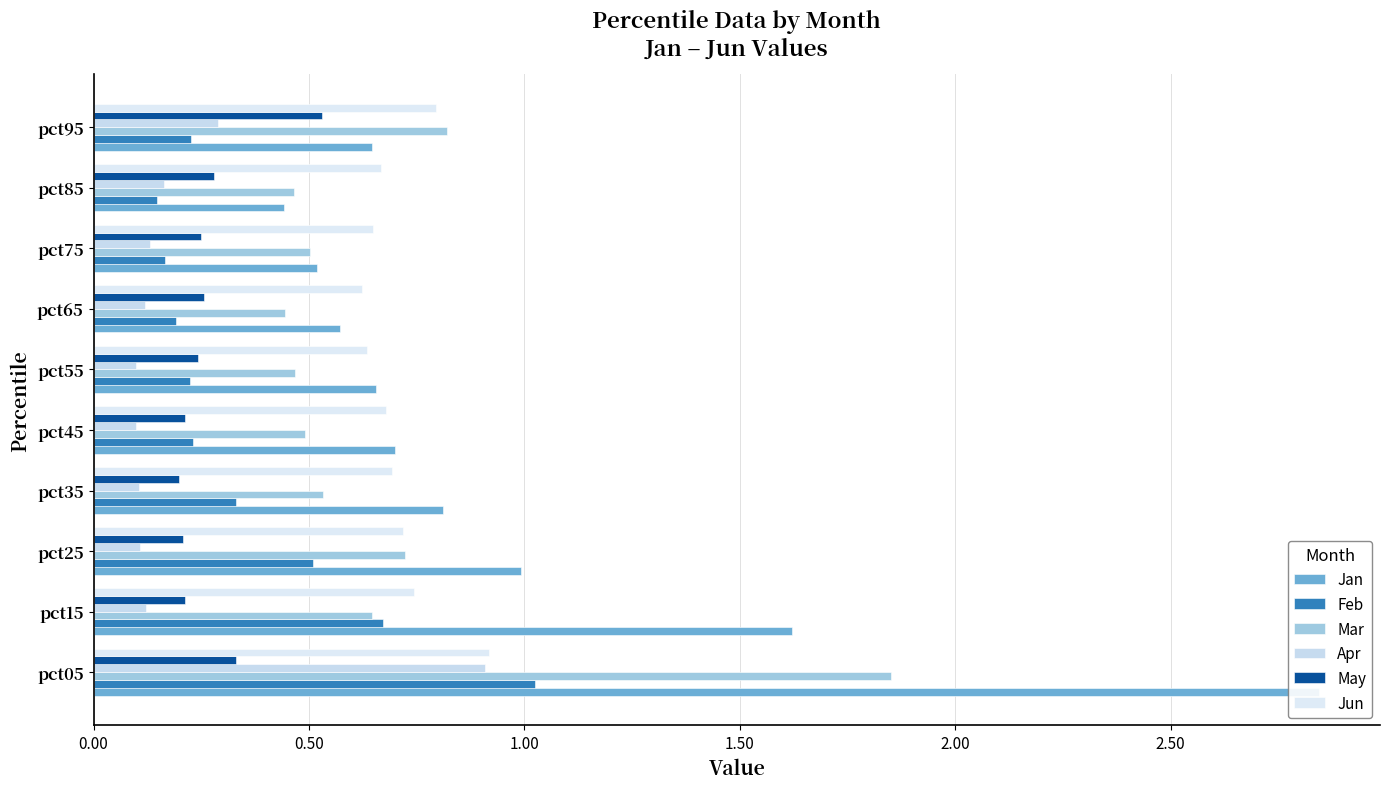

Reading left to right, what are all the values shown in this chart?

Jan: 2.8	1.6	1.0	0.8	0.7	0.7	0.6	0.5	0.4	0.6
Feb: 1.0	0.7	0.5	0.3	0.2	0.2	0.2	0.2	0.1	0.2
Mar: 1.9	0.6	0.7	0.5	0.5	0.5	0.4	0.5	0.5	0.8
Apr: 0.9	0.1	0.1	0.1	0.1	0.1	0.1	0.1	0.2	0.3
May: 0.3	0.2	0.2	0.2	0.2	0.2	0.3	0.2	0.3	0.5
Jun: 0.9	0.7	0.7	0.7	0.7	0.6	0.6	0.6	0.7	0.8